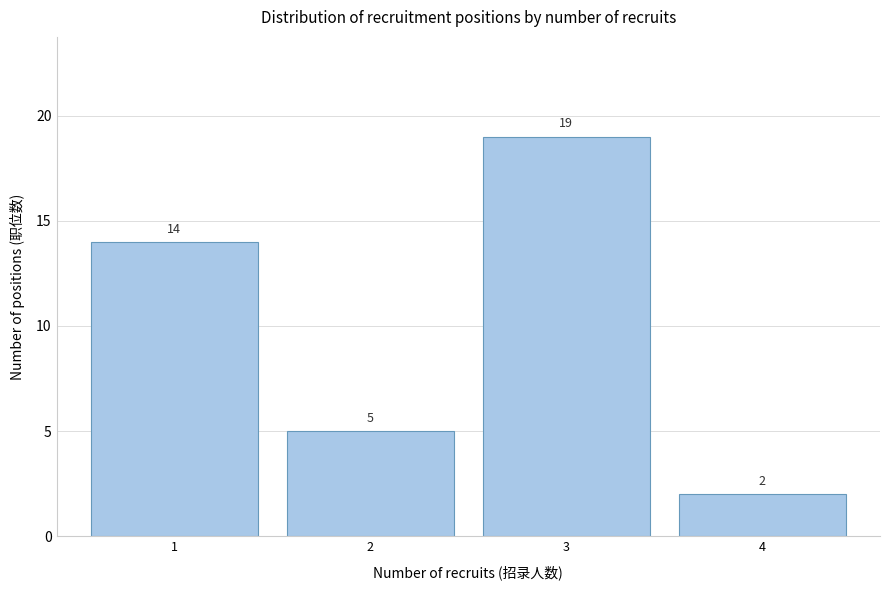

Reading left to right, what are all the values shown in this chart?

14	5	19	2